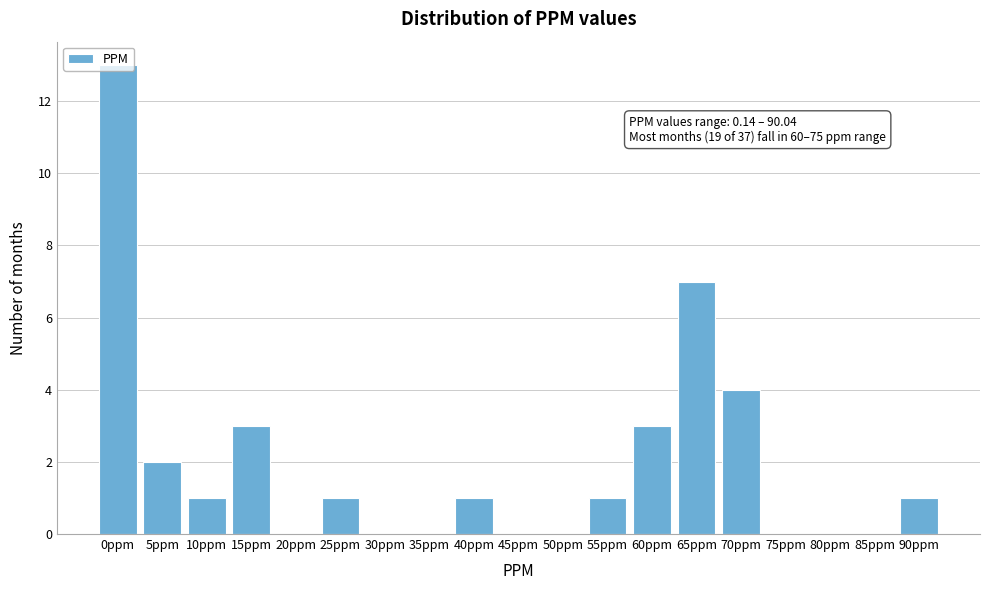

What is the sum of the values at 50ppm and 15ppm?

3